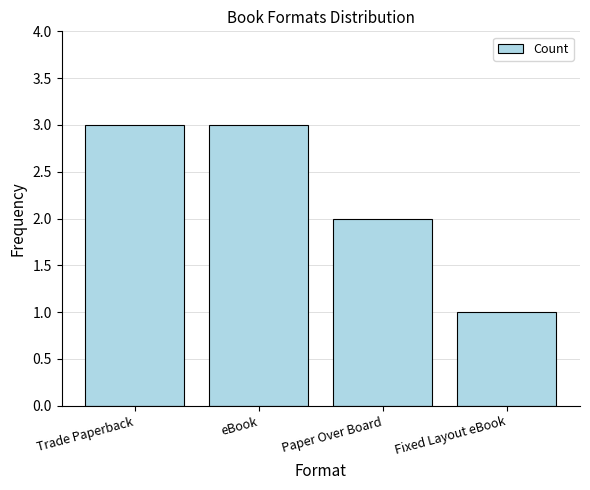

What position from the right is Fixed Layout eBook?

1